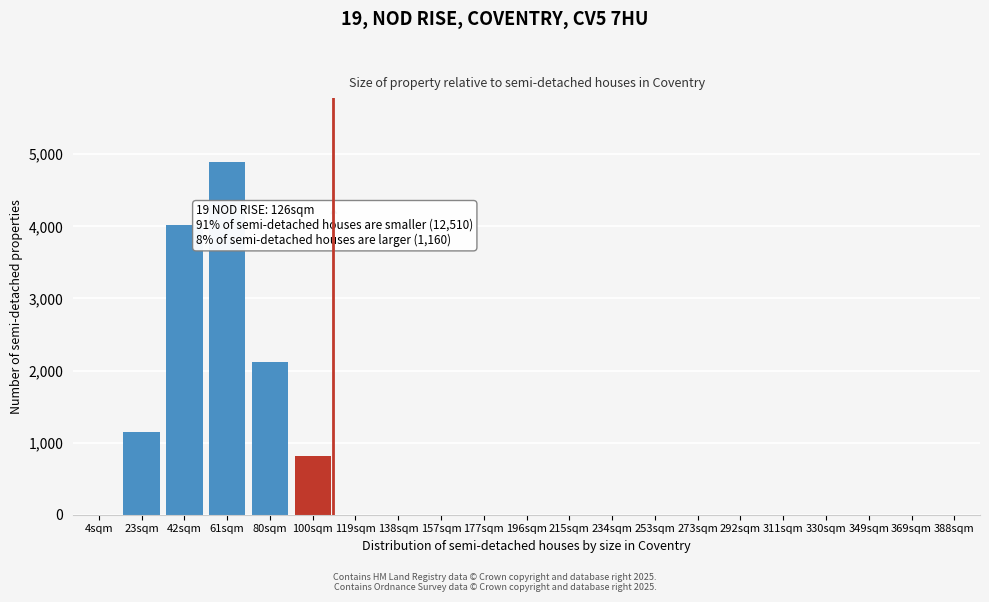

Reading right to left, what are all the values shown in this chart?

388sqm=0	369sqm=0	349sqm=0	330sqm=0	311sqm=0	292sqm=0	273sqm=0	253sqm=0	234sqm=0	215sqm=0	196sqm=0	177sqm=0	157sqm=0	138sqm=0	119sqm=0	100sqm=810	80sqm=2115	61sqm=4897	42sqm=4012	23sqm=1142	4sqm=0